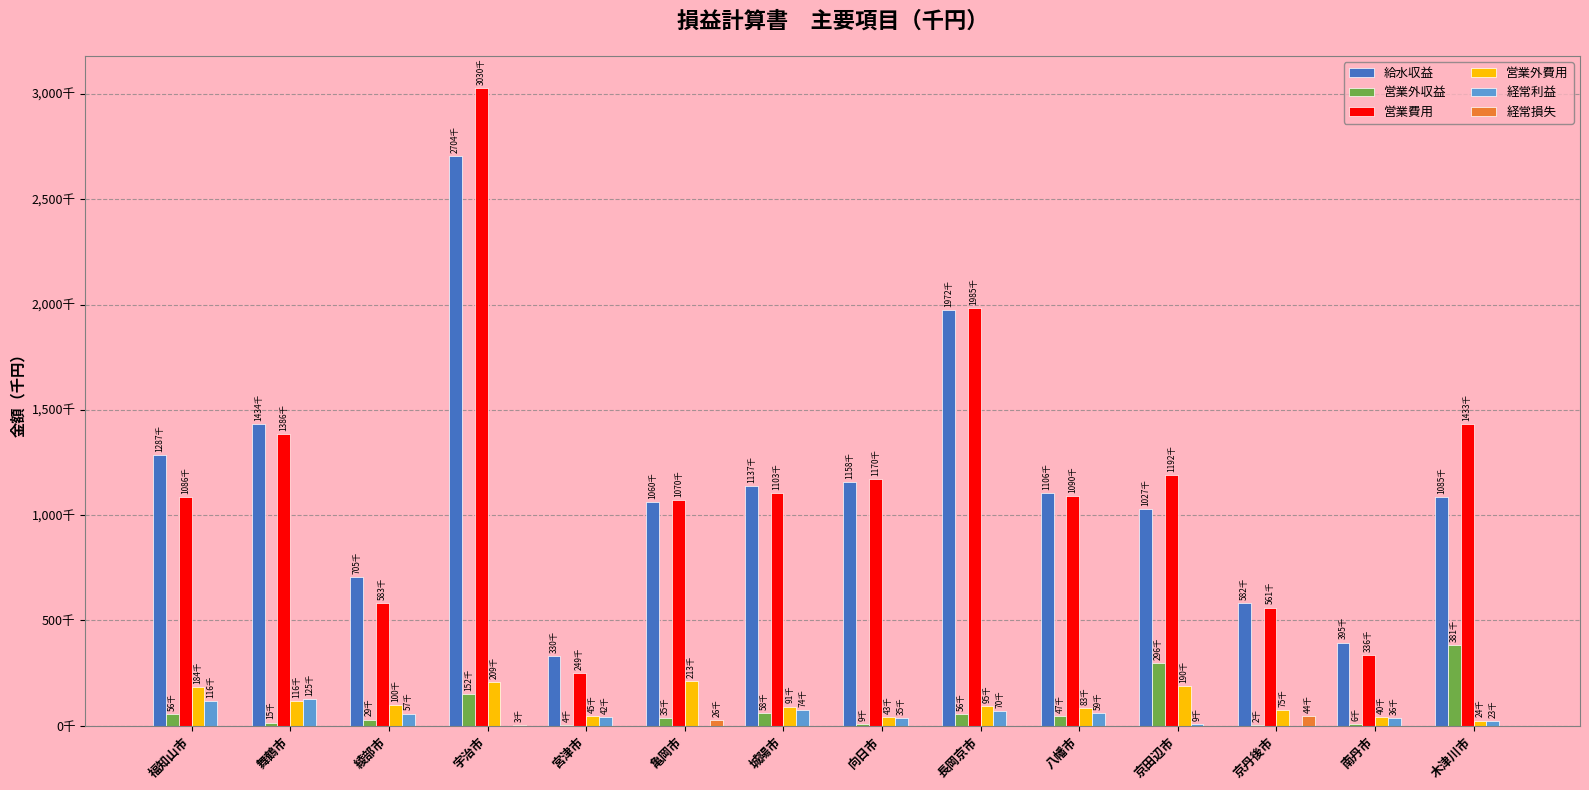

Does the chart contain stacked bars?

No